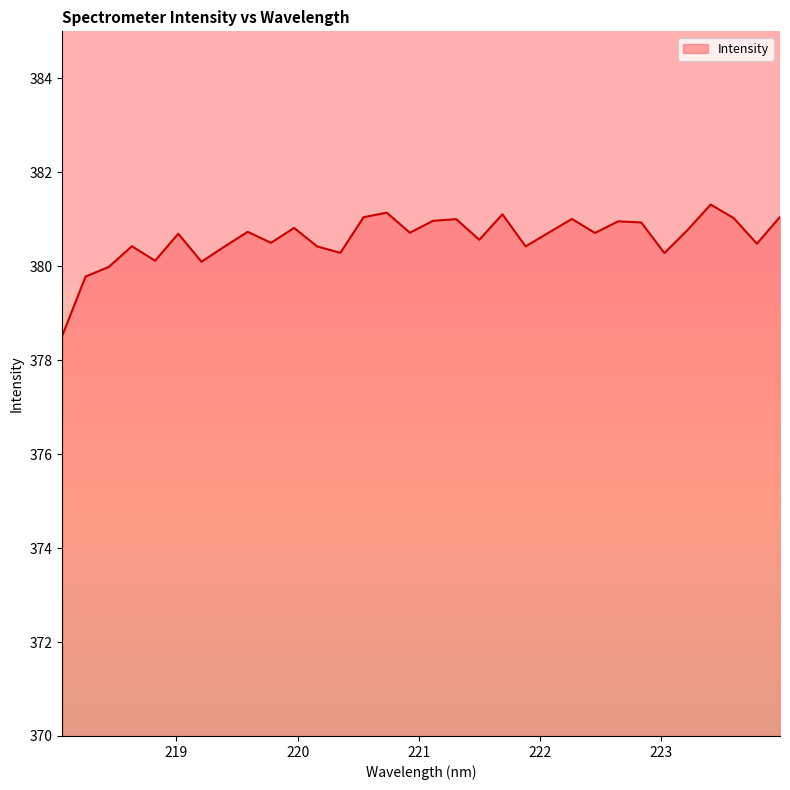

What is the average value?

380.6